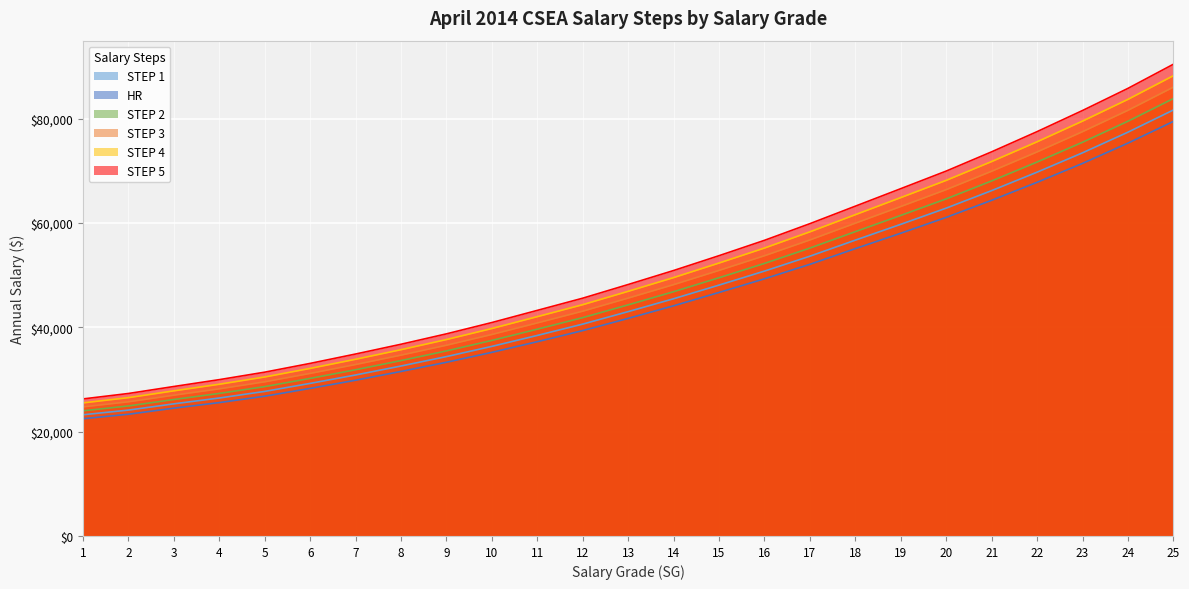

Which series has the largest range (max minus min)?

STEP 5